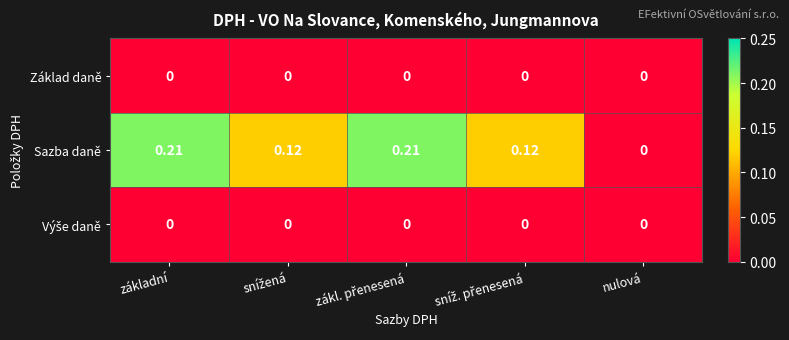

Which series has the widest spread of values?

Sazba daně